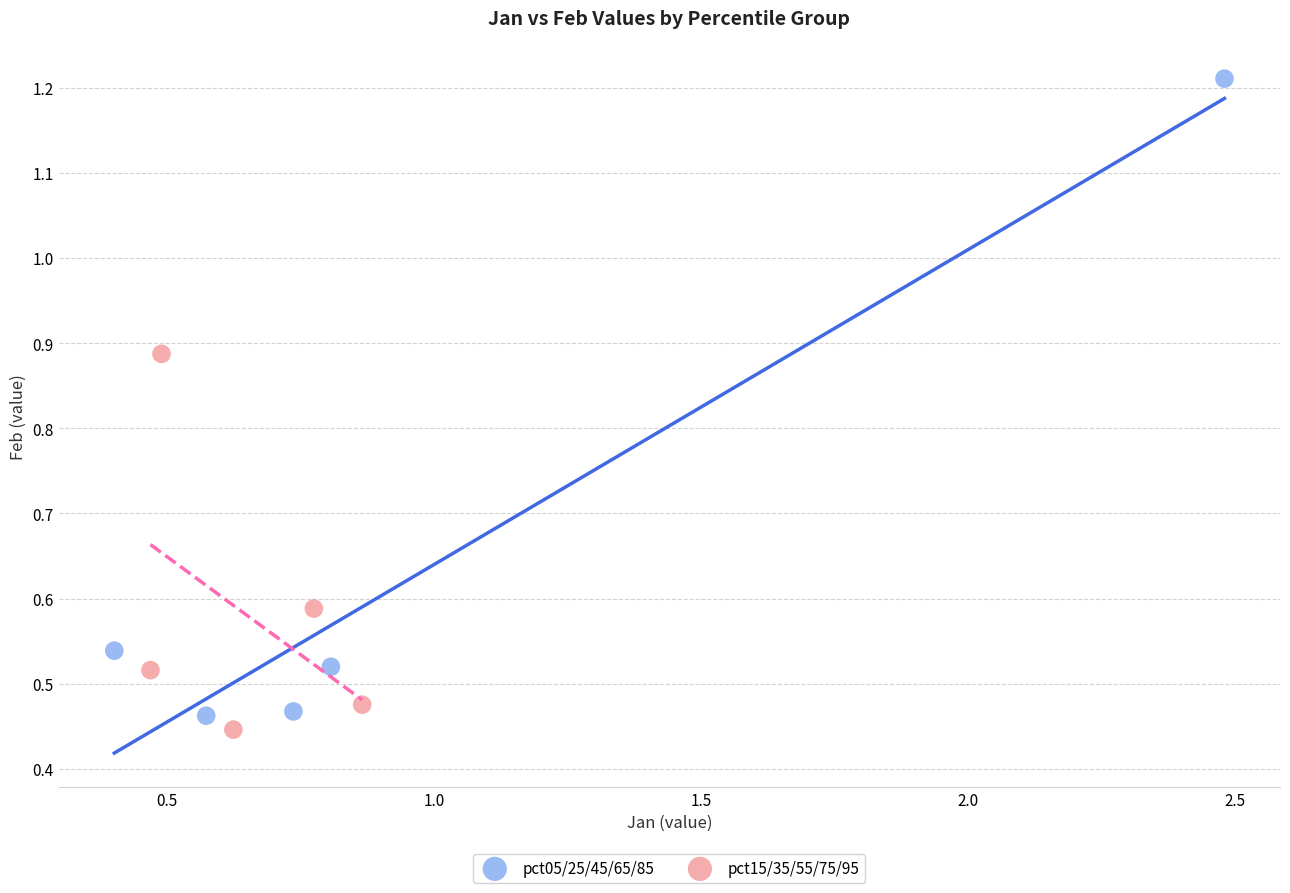

Which series has the largest Y range (max minus min)?

pct05/25/45/65/85